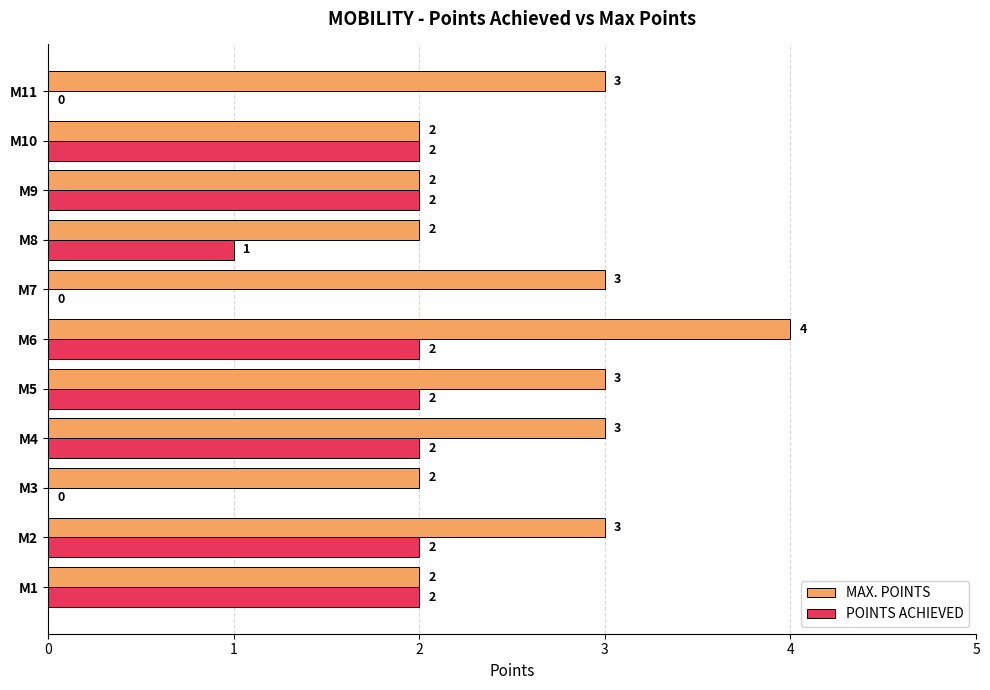

At which category is the sum across all series the highest?

M6